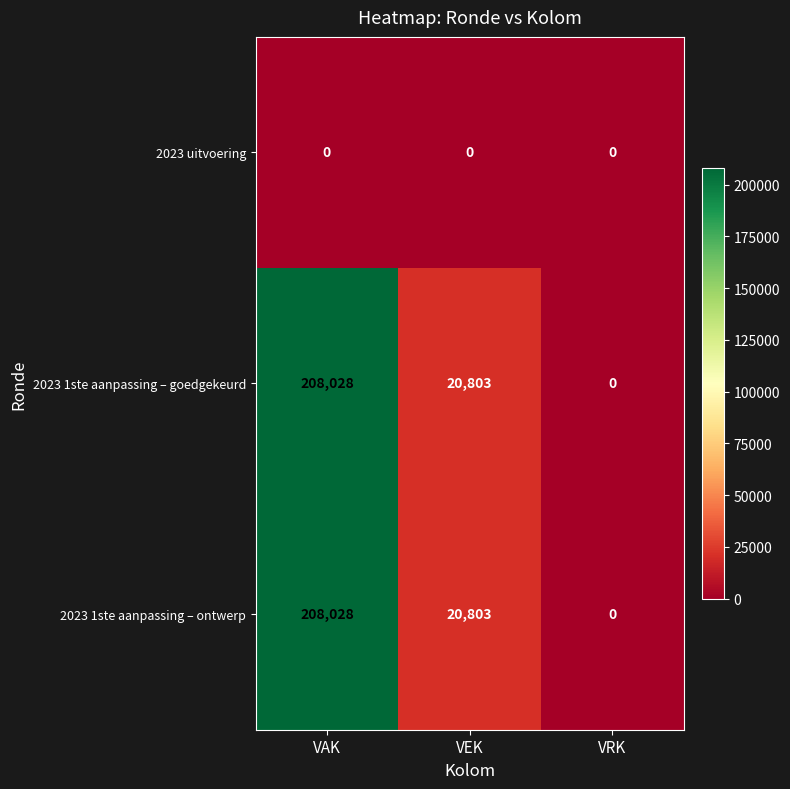

What is the total value across all series at VAK?

416056